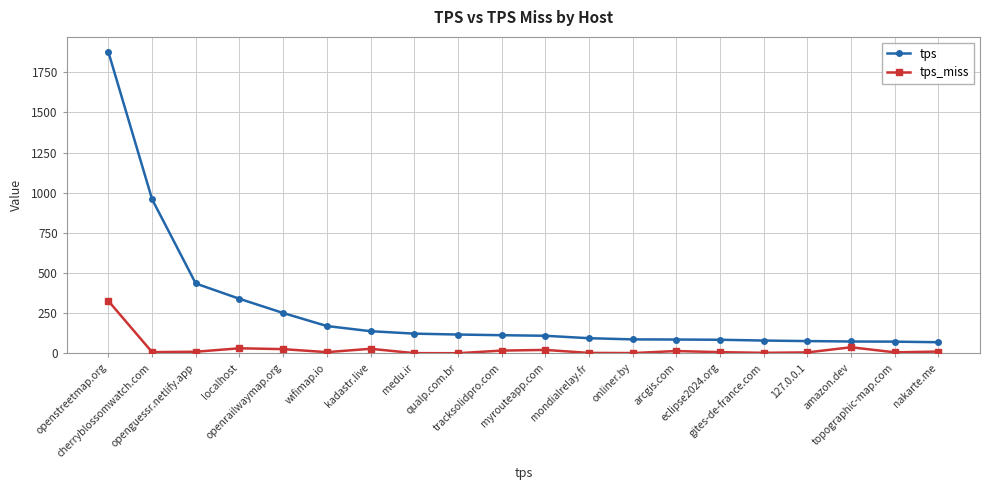

What is the minimum value for tps_miss?

0.5